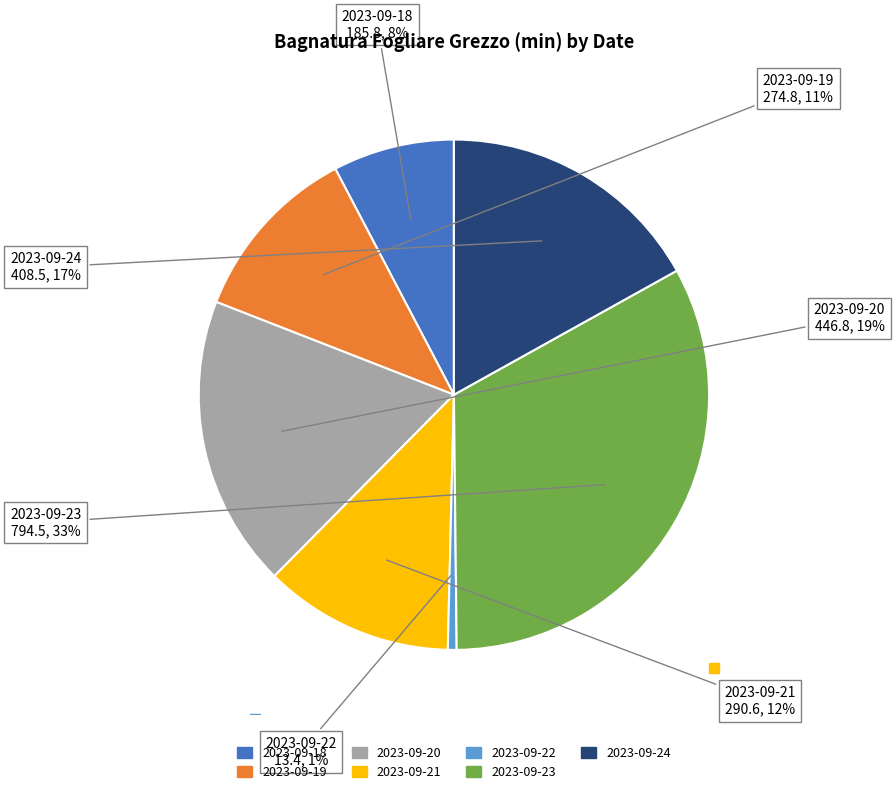

To the nearest percent, what is the combined percentage of 2023-09-21 and 2023-09-23?

45%